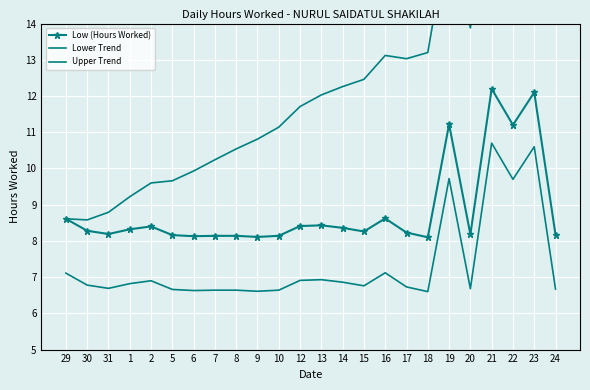

What is the difference between the second highest and second lowest values in the Upper Trend series?

9.6